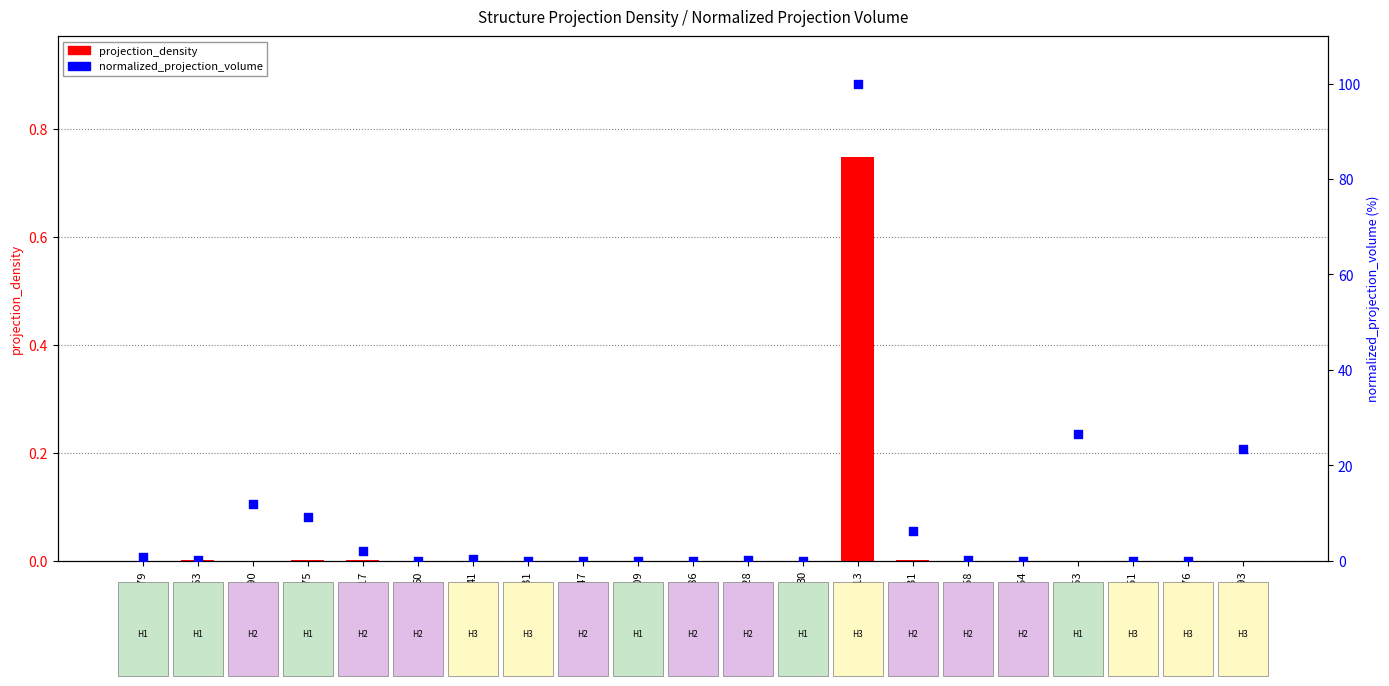

What is the total value across all series at 117?

1.9